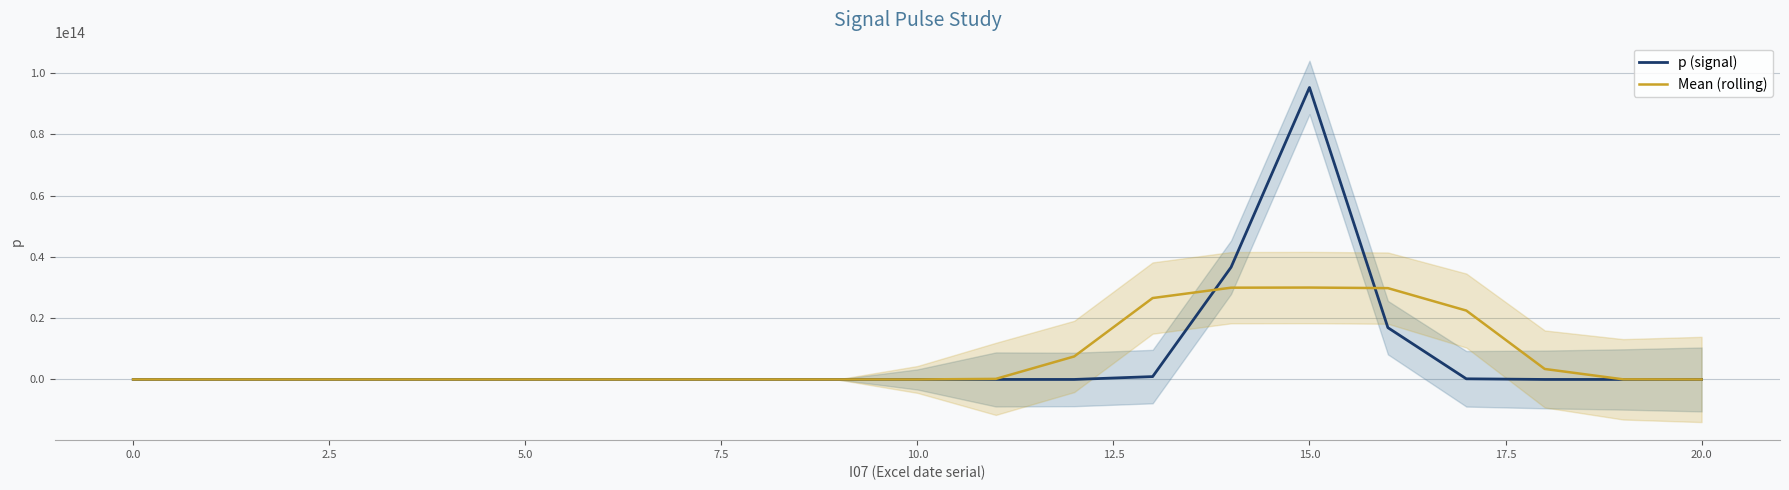

At which label does p (signal) reach its peak?

15.0